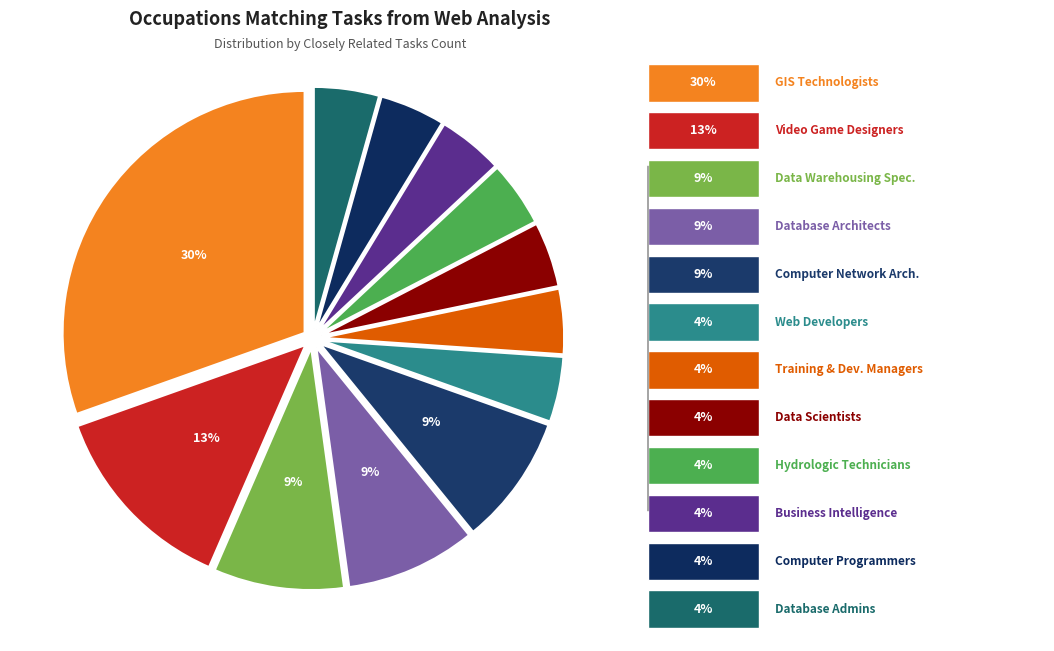

Rank the categories by value from highest to lowest.

Geographic Information Systems Technologists, Video Game Designers, Data Warehousing Specialists, Database Architects, Computer Network Architects, Web Developers, Training and Development Managers, Data Scientists, Hydrologic Technicians, Business Intelligence Analysts, Computer Programmers, Database Administrators